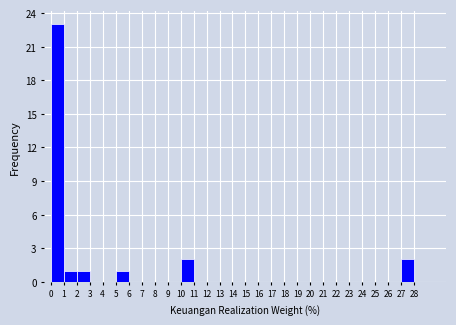

Reading left to right, transcribe this chart: for each bar, give the range it covers on the x-axis and its height. The values are not printed on the chart, so give them approximately, as read against the axis.

0 to 1: 23
1 to 2: 1
2 to 3: 1
3 to 4: 0
4 to 5: 0
5 to 6: 1
6 to 7: 0
7 to 8: 0
8 to 9: 0
9 to 10: 0
10 to 11: 2
11 to 12: 0
12 to 13: 0
13 to 14: 0
14 to 15: 0
15 to 16: 0
16 to 17: 0
17 to 18: 0
18 to 19: 0
19 to 20: 0
20 to 21: 0
21 to 22: 0
22 to 23: 0
23 to 24: 0
24 to 25: 0
25 to 26: 0
26 to 27: 0
27 to 28: 2
28 to 29: 0